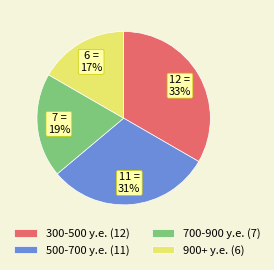

Combined, do 500-700 у.е. (11) and 900+ у.е. (6) account for over 50%?

No